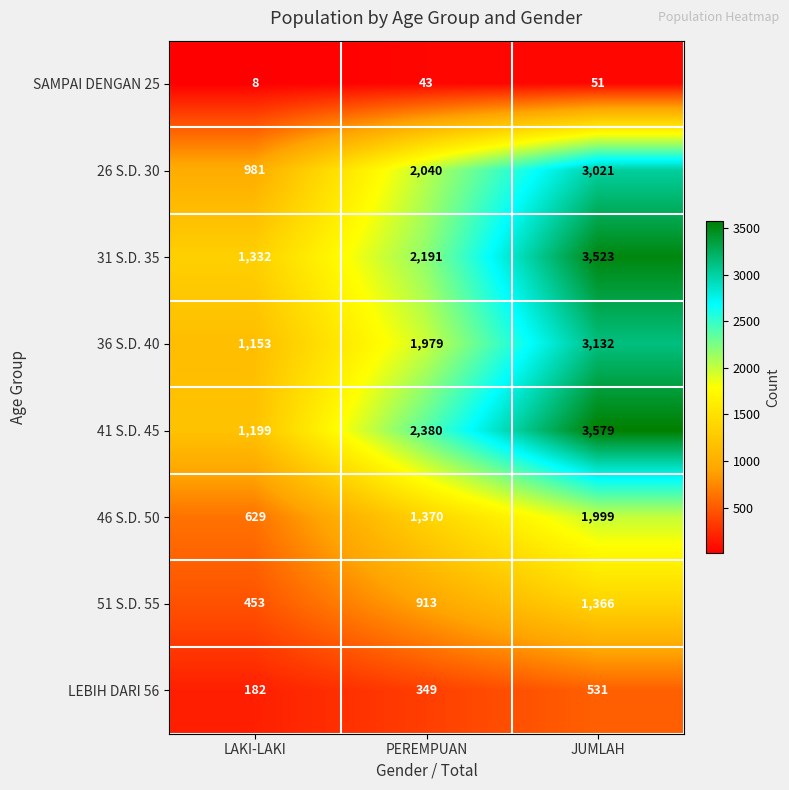

List the series in order of their peak value, lowest first.

SAMPAI DENGAN 25, LEBIH DARI 56, 51 S.D. 55, 46 S.D. 50, 26 S.D. 30, 36 S.D. 40, 31 S.D. 35, 41 S.D. 45